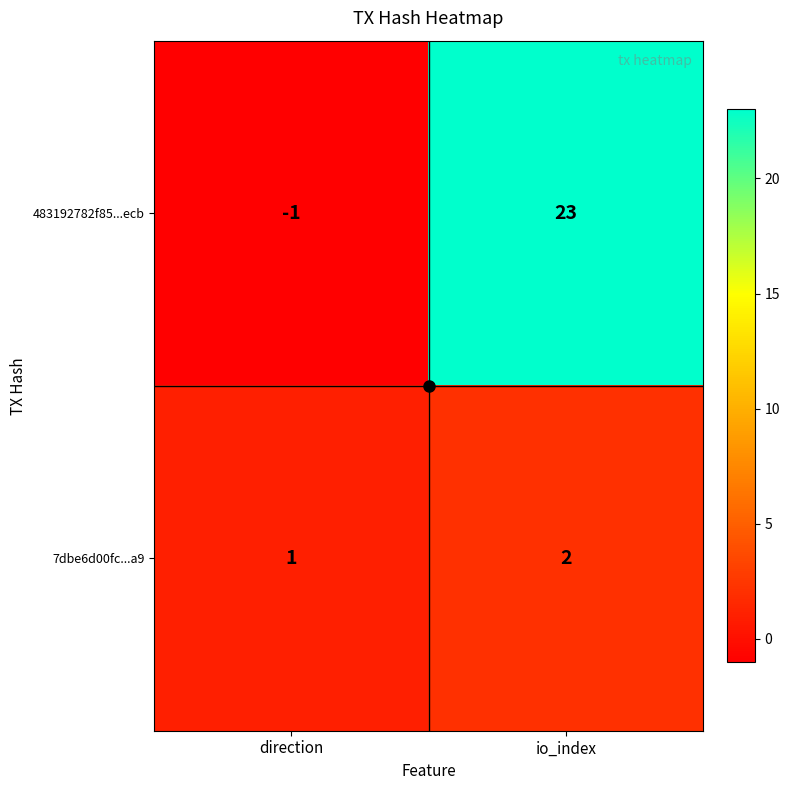

Which series changed the most between direction and io_index?

483192782f85...ecb